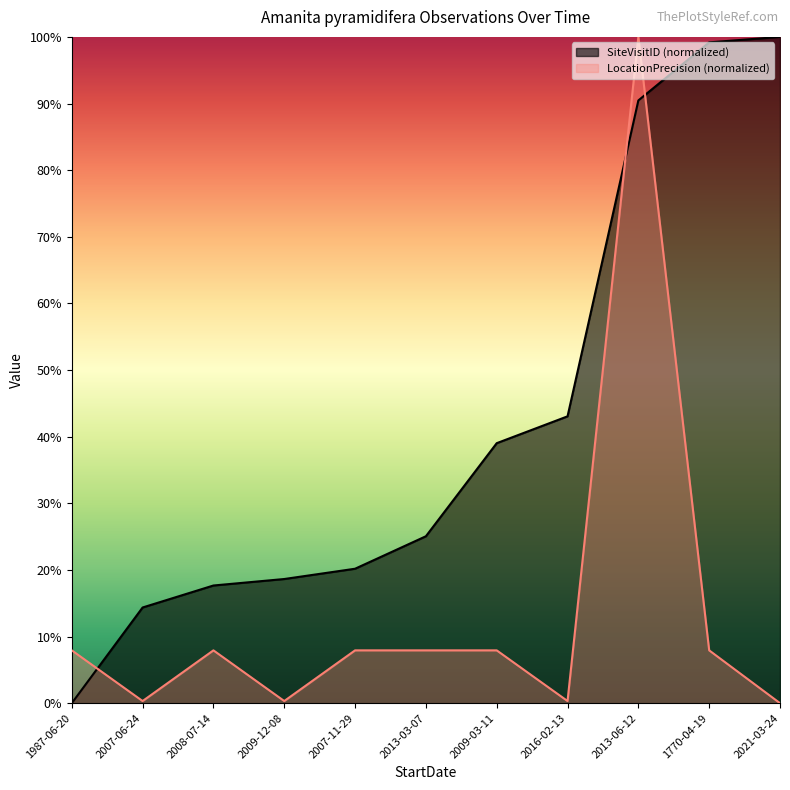

Is it true that SiteVisitID equals 28.9 at 1770-04-19?

False